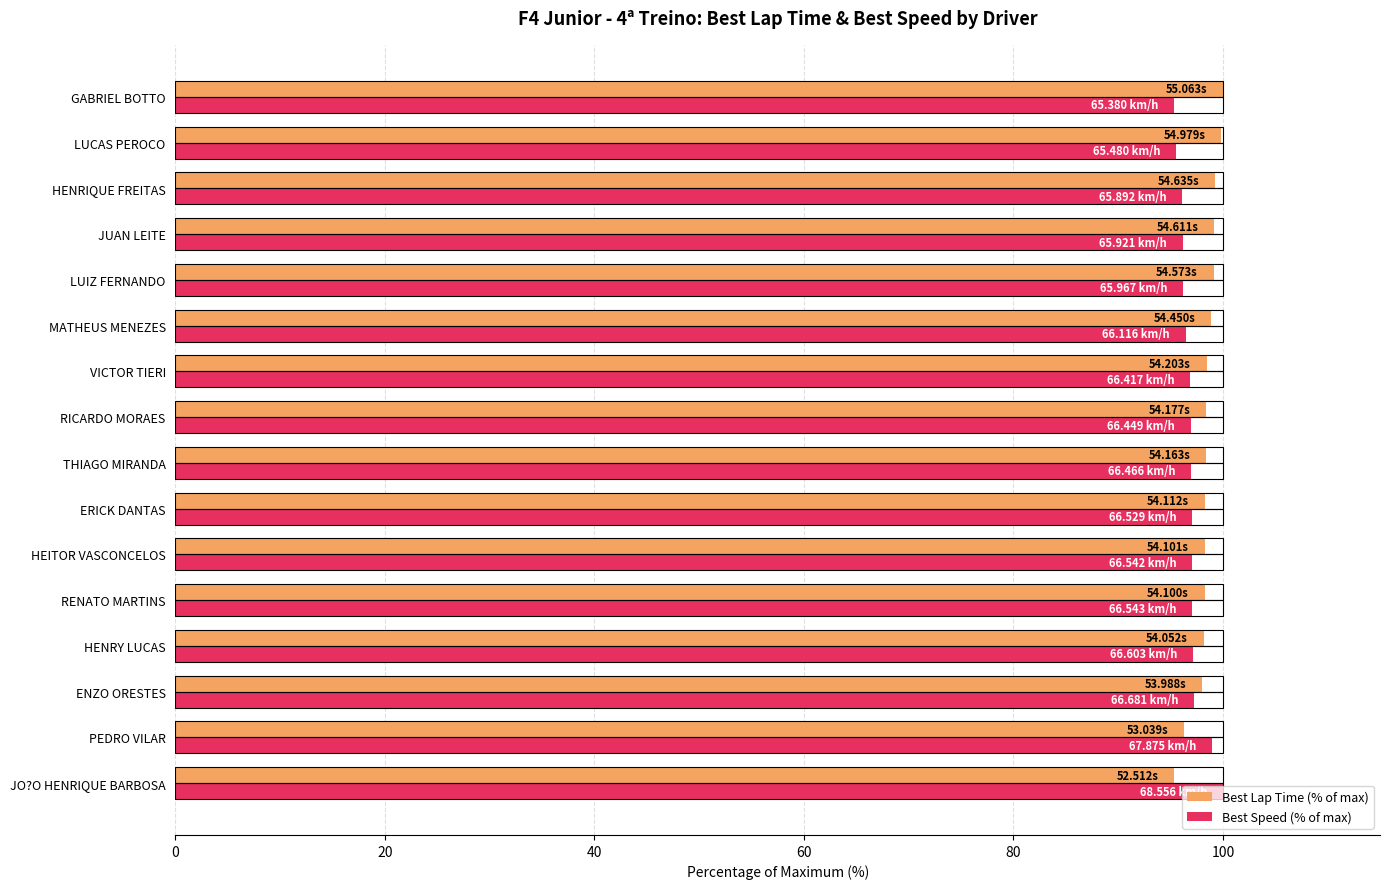

What is the total value across all series at RENATO MARTINS?

195.3